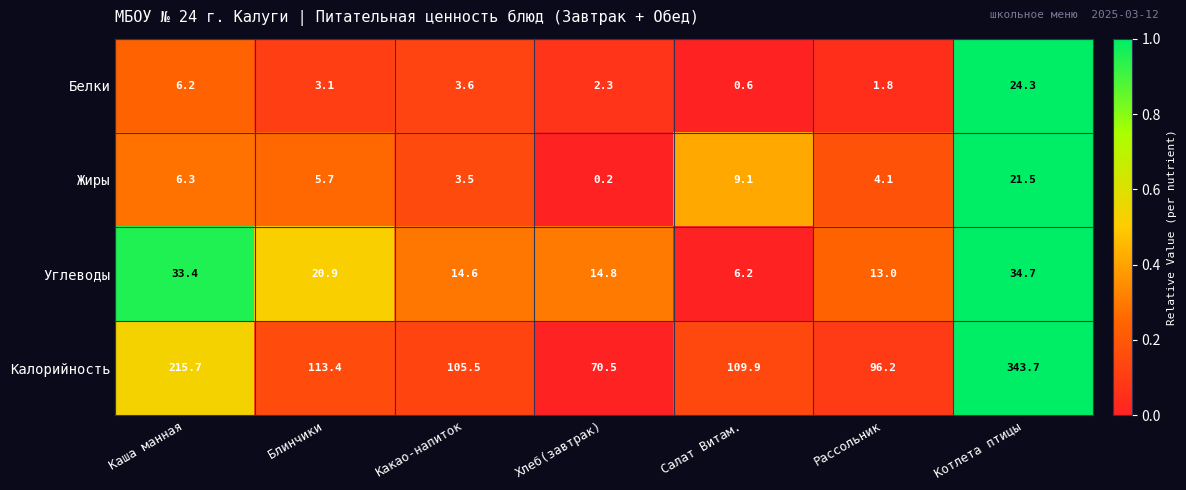

What is the average value of the Жиры series?

7.2